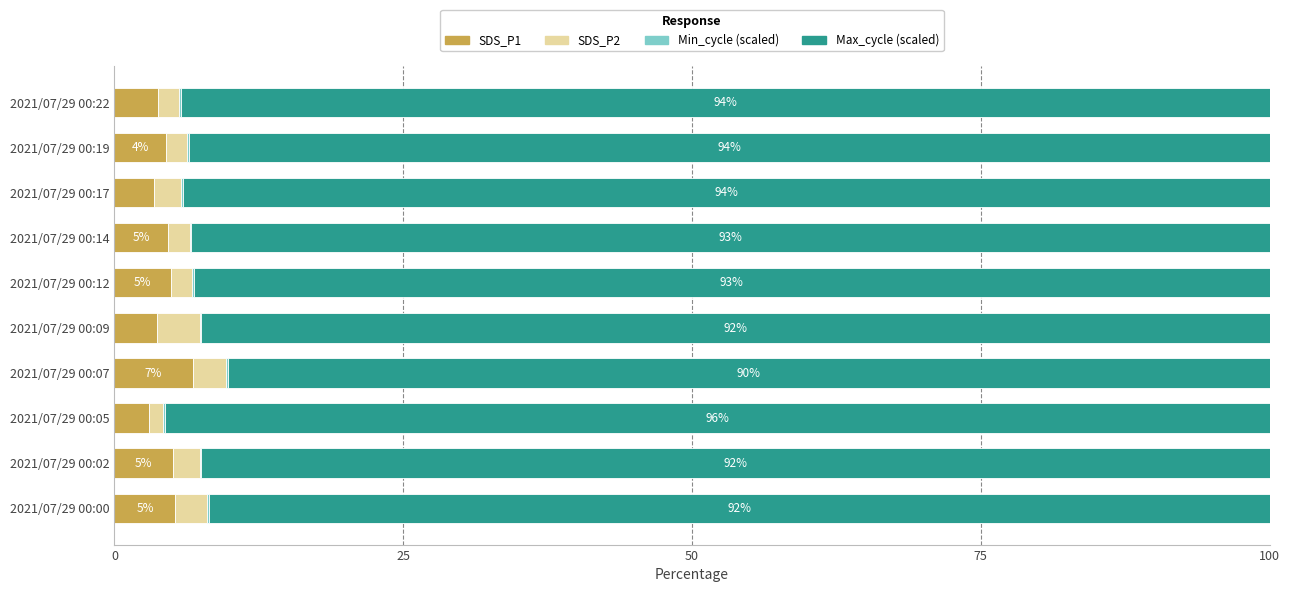

What is the sum of all SDS_P1 values?

45.0